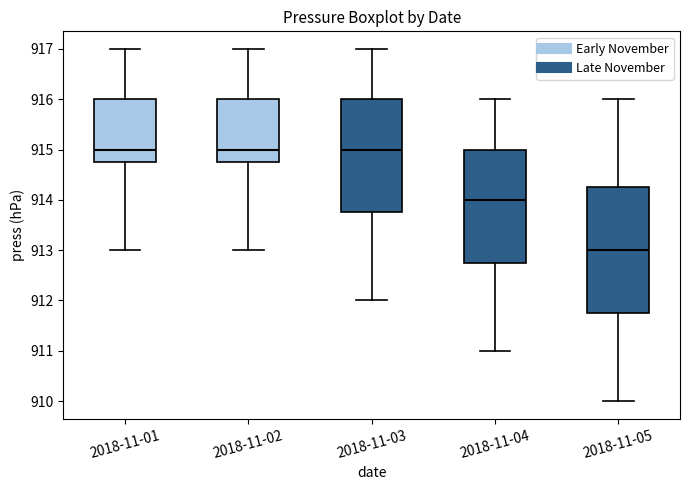

Where does the median line of the box for 2018-11-04 sit on the y-axis? The values are not printed on the chart, so give them approximately, as read against the axis.

914.0